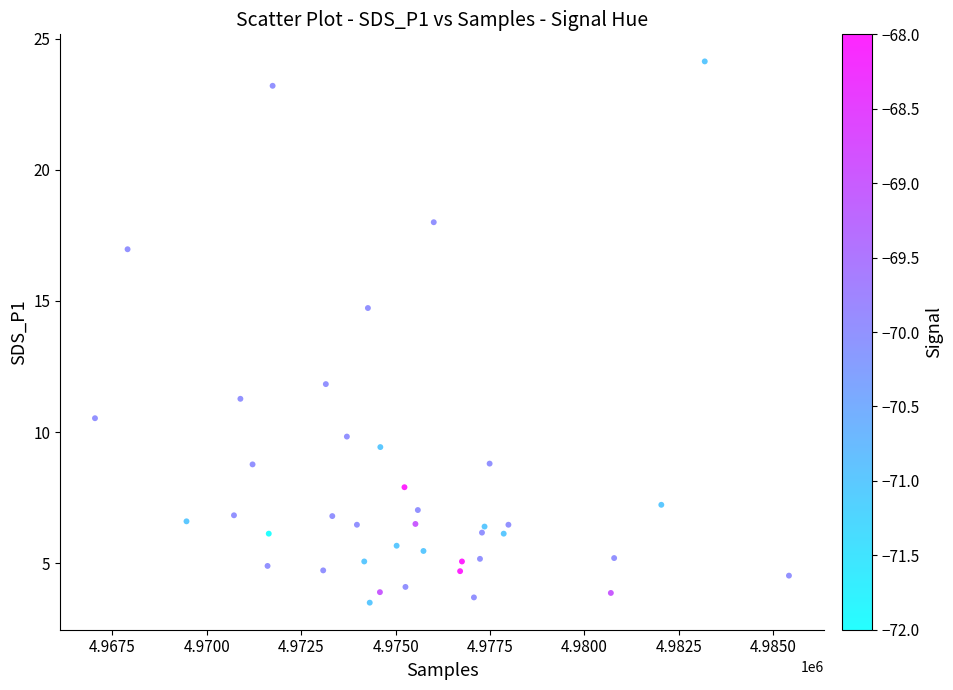

What Y value in the scatter plot is closest to 13?

11.8